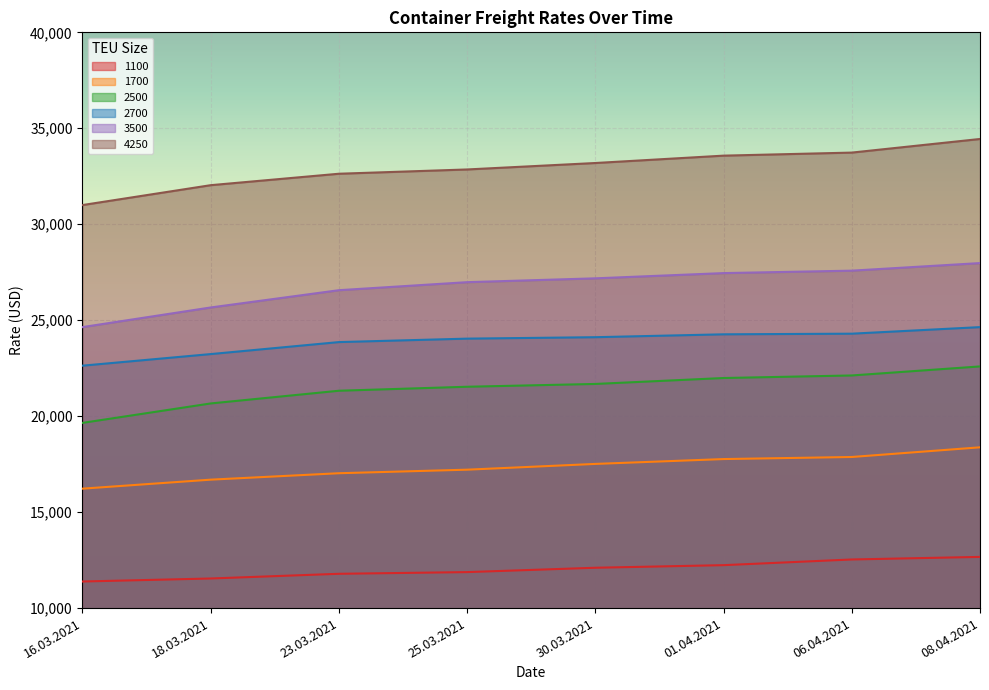

What is the value of the 2500 point at the 7th from the left?

22121